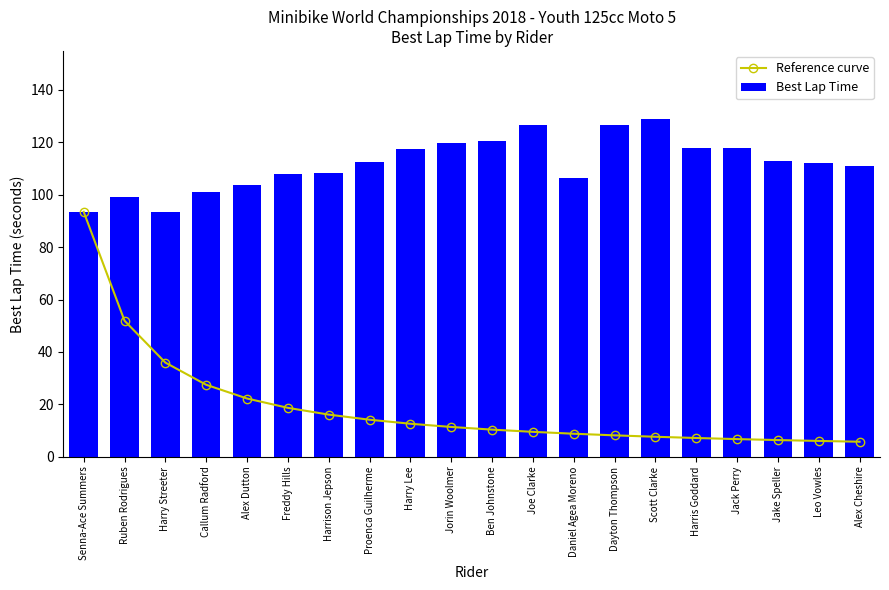

List the labels in order of Reference curve value, largest first.

Senna-Ace Summers, Ruben Rodrigues, Harry Streeter, Callum Radford, Alex Dutton, Freddy Hills, Harrison Jepson, Proenca Guilherme, Harry Lee, Jorin Woolmer, Ben Johnstone, Joe Clarke, Daniel Agea Moreno, Dayton Thompson, Scott Clarke, Harris Goddard, Jack Perry, Jake Speller, Leo Vowles, Alex Cheshire